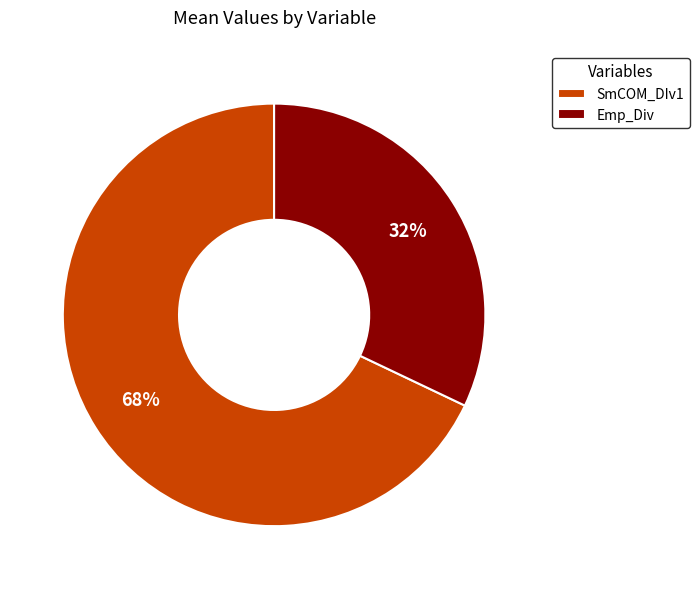

True or false: SmCOM_DIv1 accounts for 78% of the total.

False